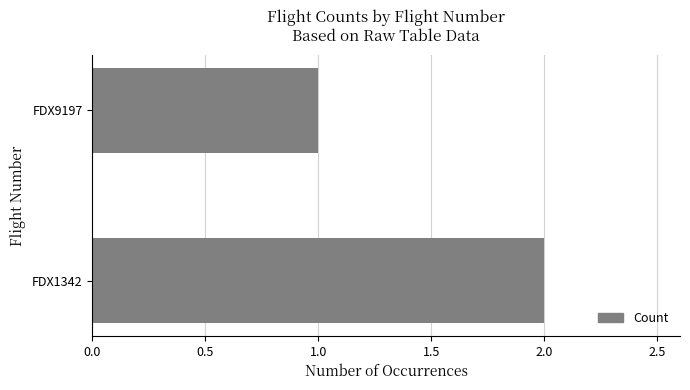

What is the difference between the maximum and minimum values?

1